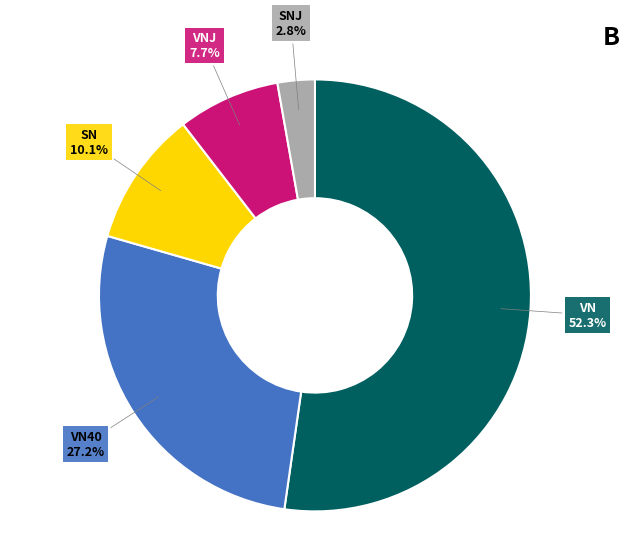

Is there any slice that represents more than half of the pie?

Yes